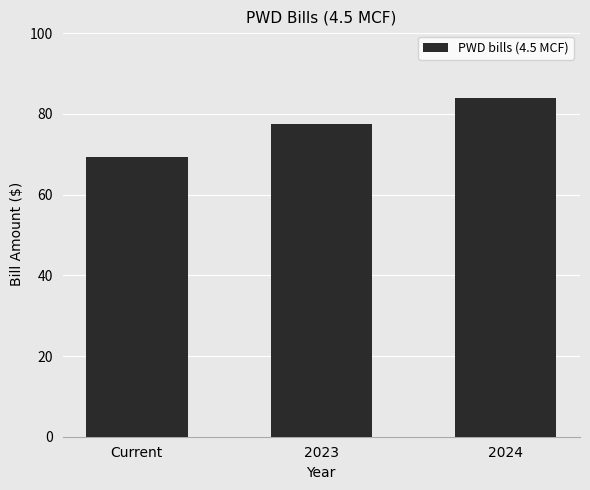

Where is the data nearest to the value 76?

2023